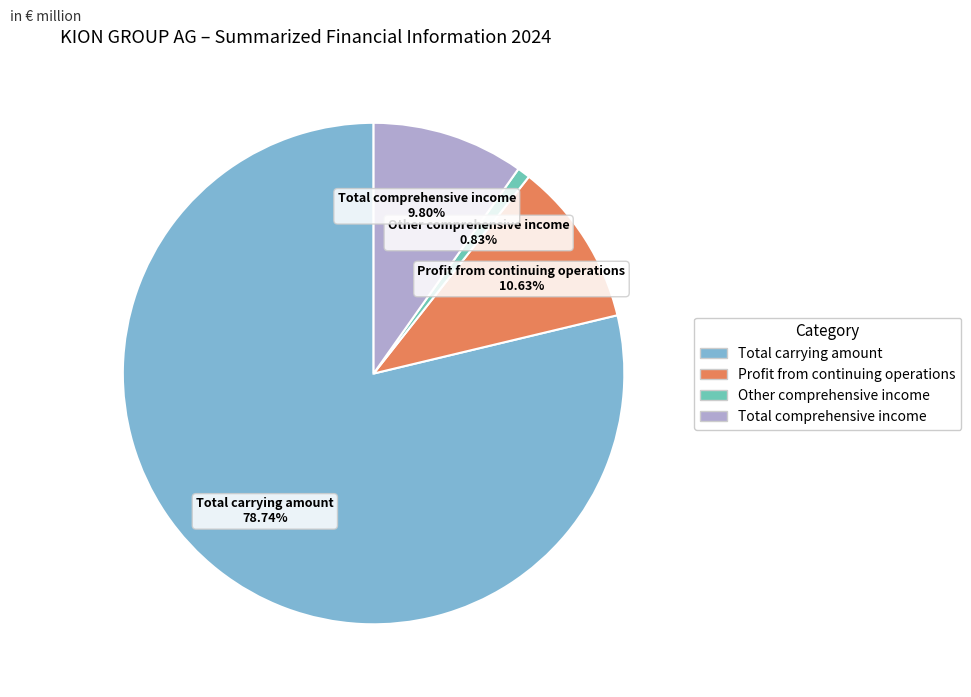

How many segments does this pie chart have?

4